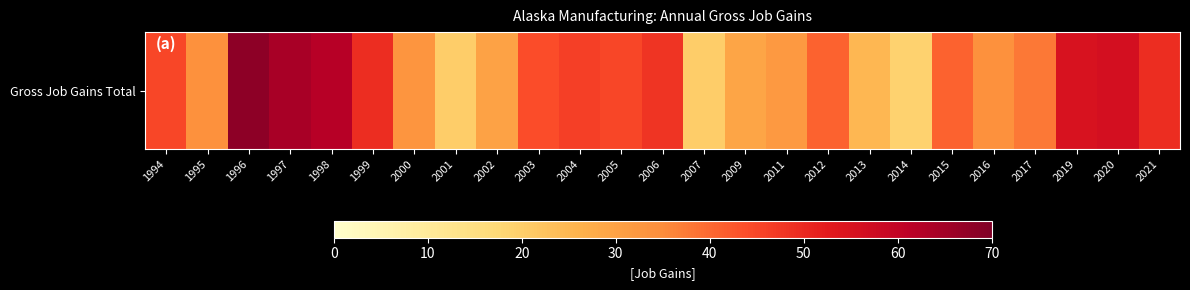

True or false: the data shows 56 at 2020.

True